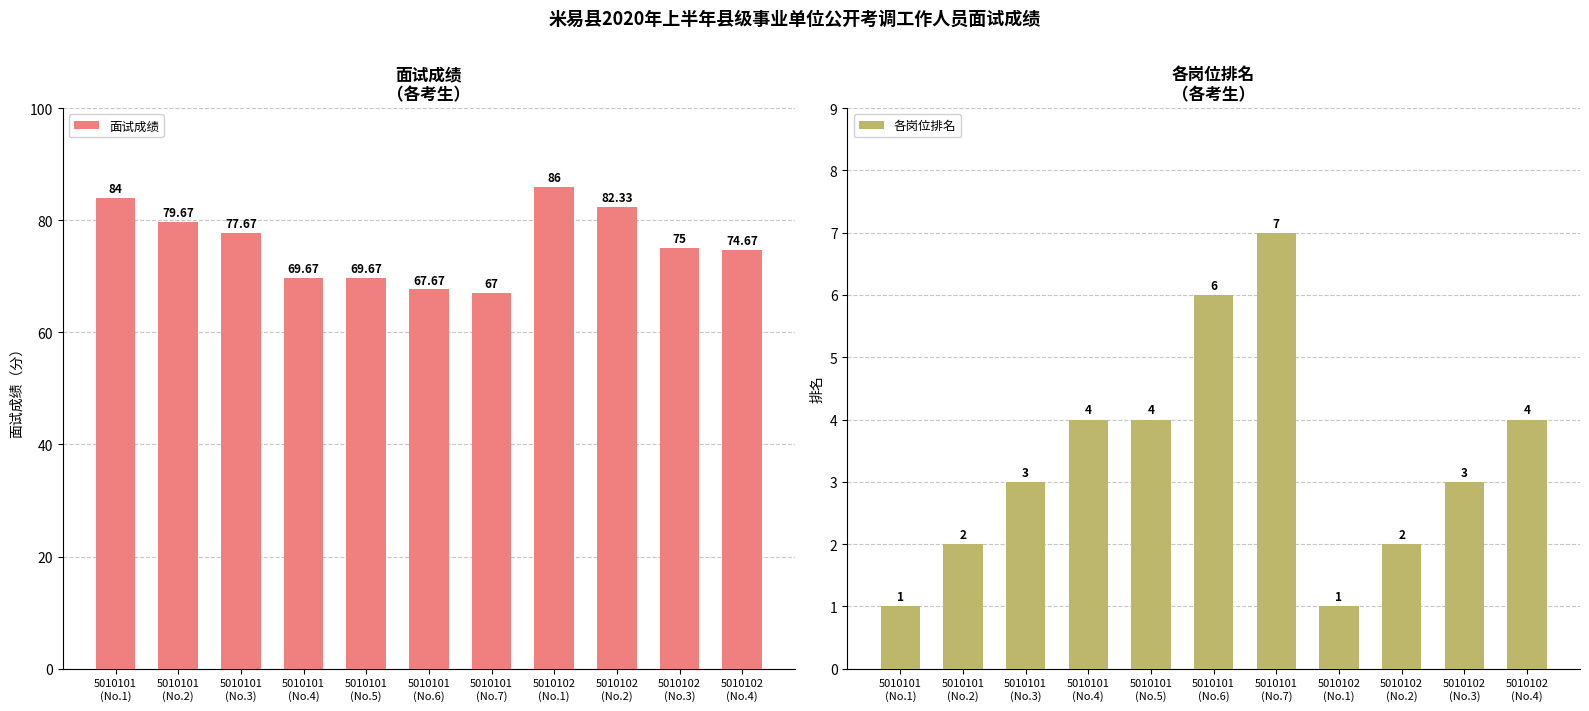

What is the label of the 10th bar from the right?

5010101
(No.2)